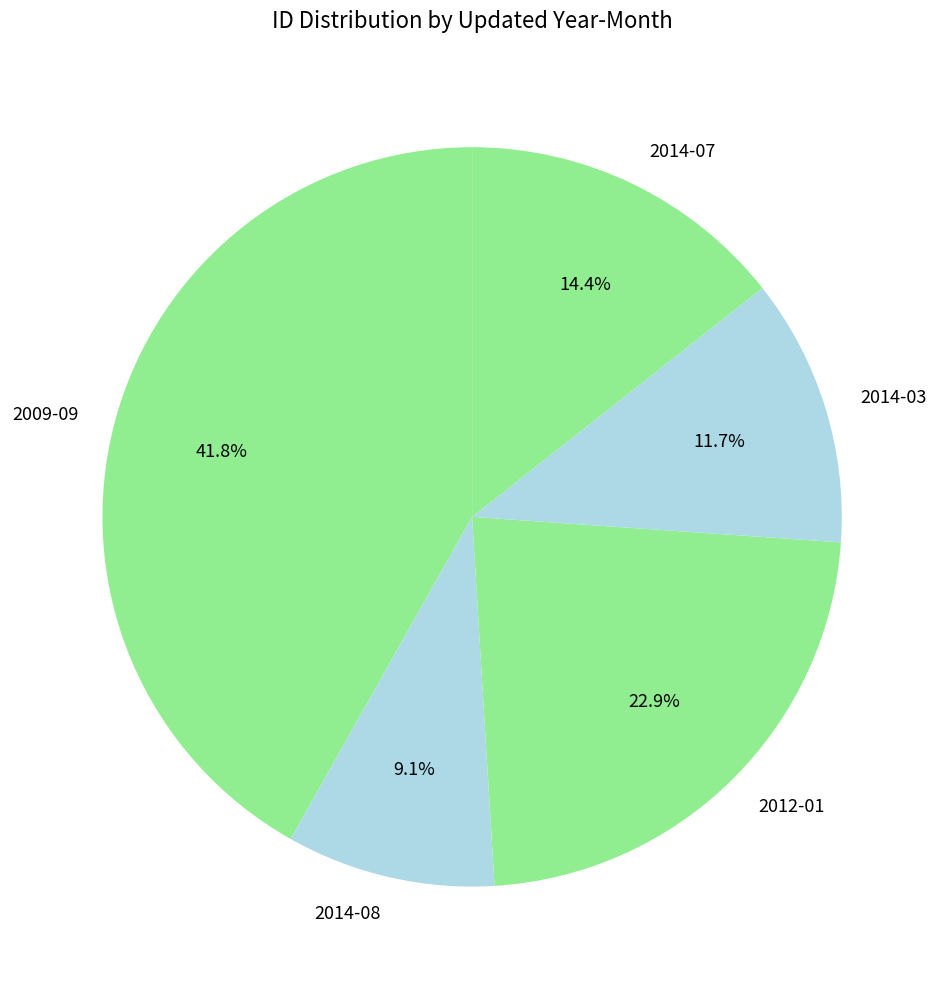

To the nearest percent, what is the difference between the largest and smallest slice percentages?

33%